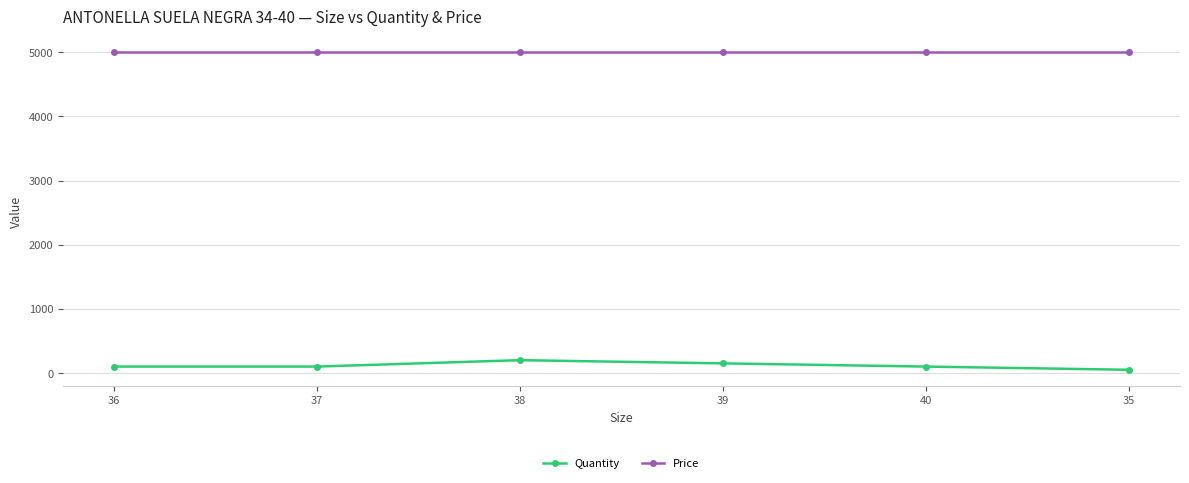

True or false: Quantity and Price intersect in this chart.

False